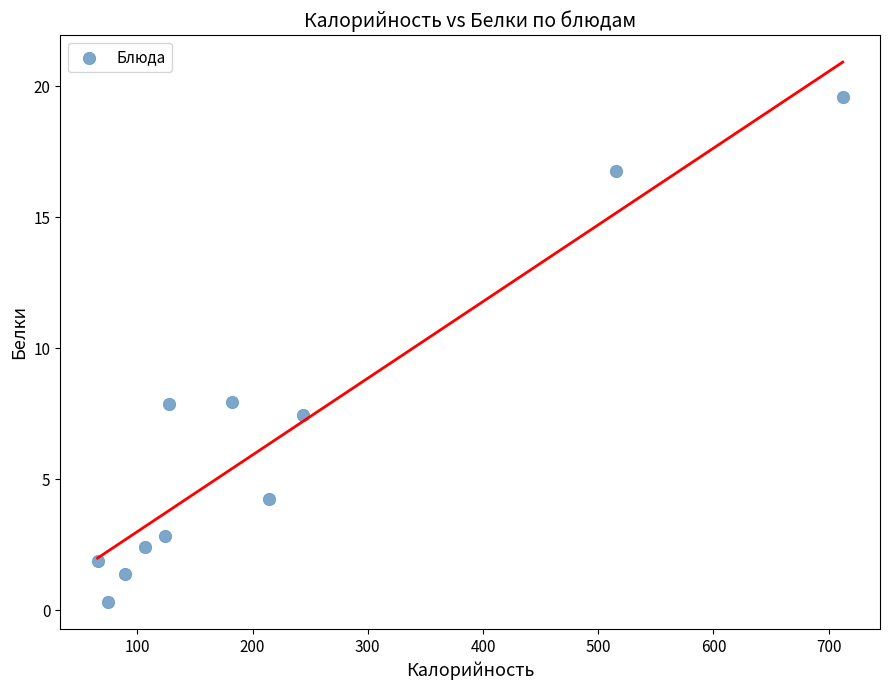

What is the range of X values (max minus min)?

646.6